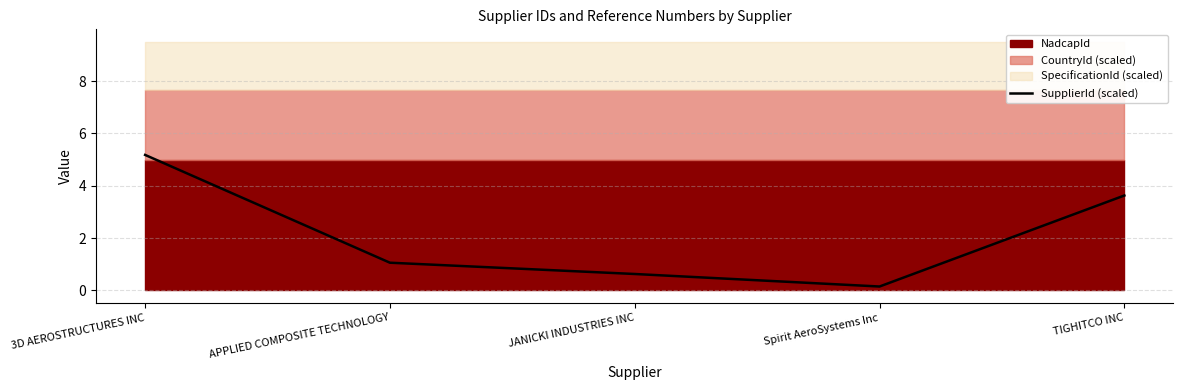

What is the smallest value displayed?

0.1